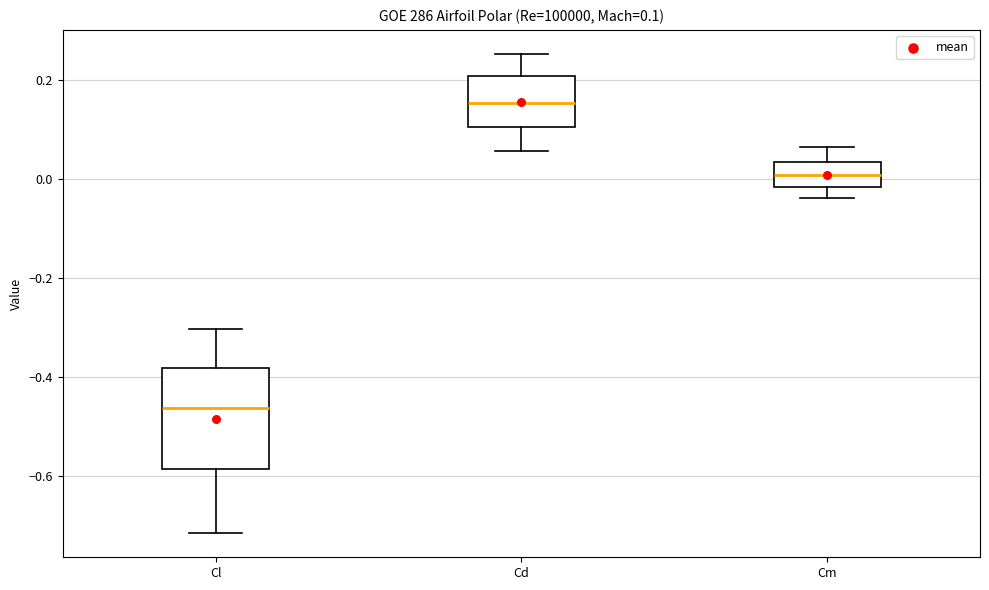

Which box has the highest median line?

Cd